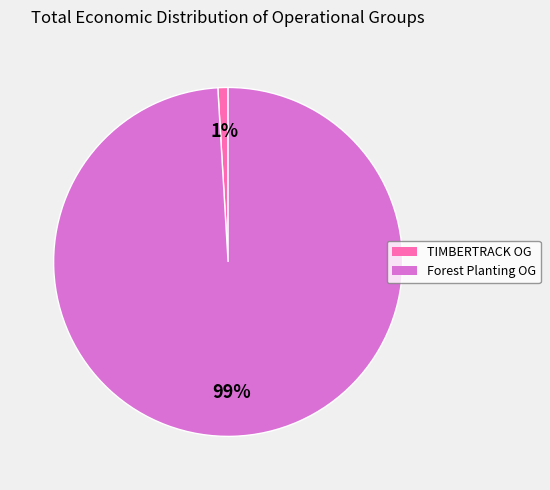

Combined, do TIMBERTRACK OG and Forest Planting OG account for over 50%?

Yes